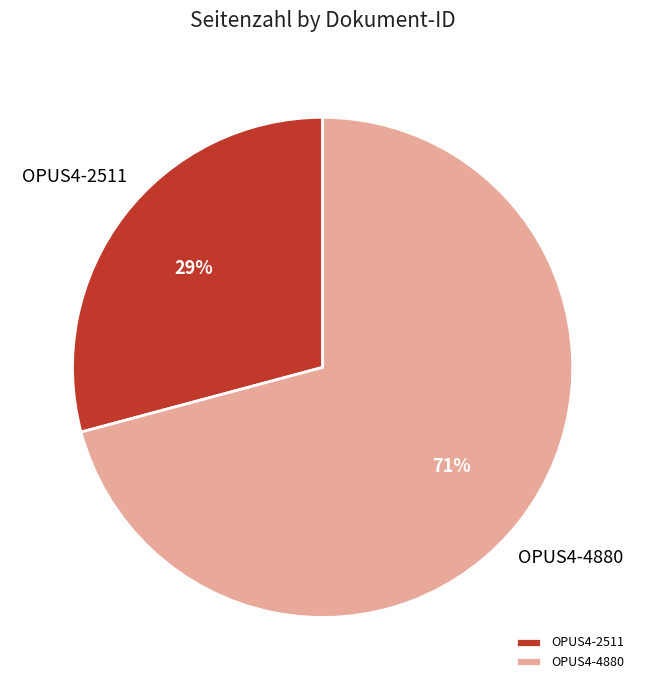

Does OPUS4-4880 represent more than half of the total?

Yes